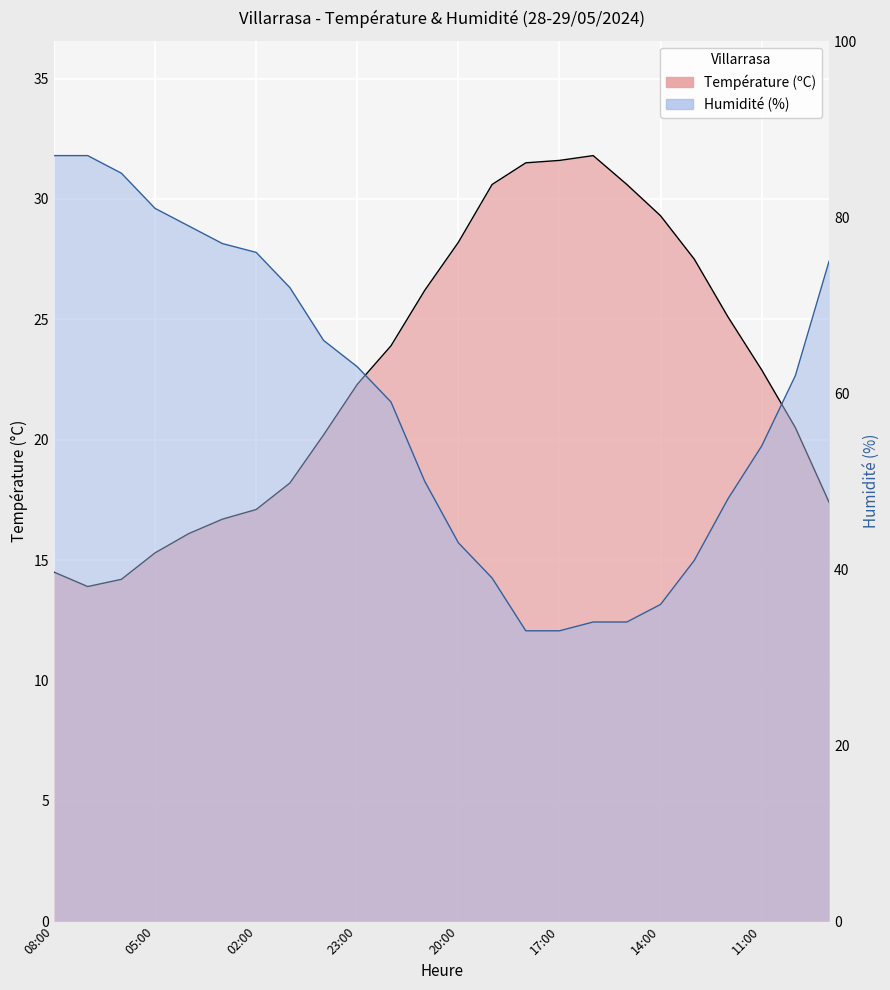

Which series changed the most between 22:00 and 21:00?

Humidité (%)